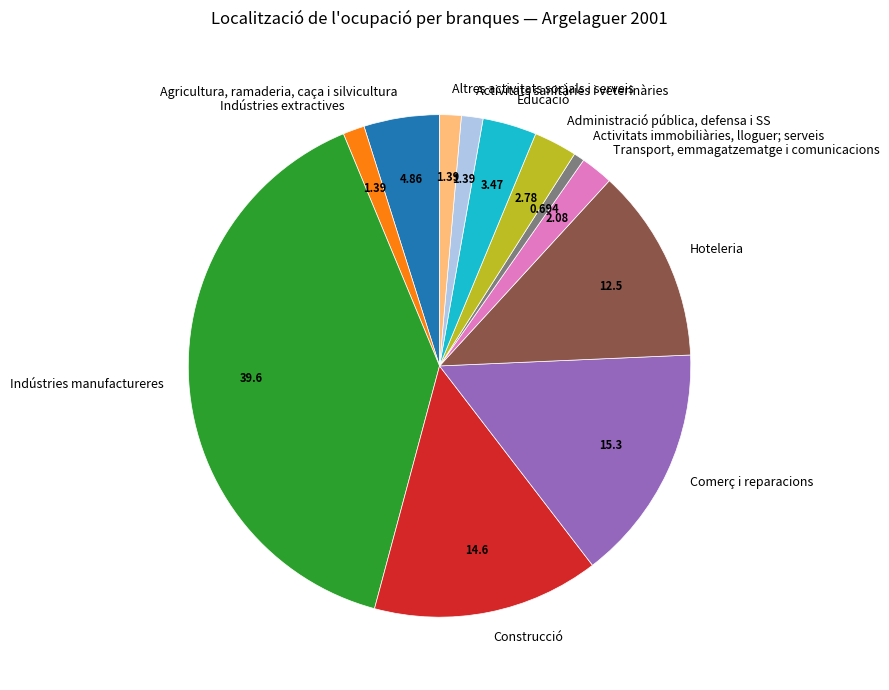

How many slices are in this pie chart?

12